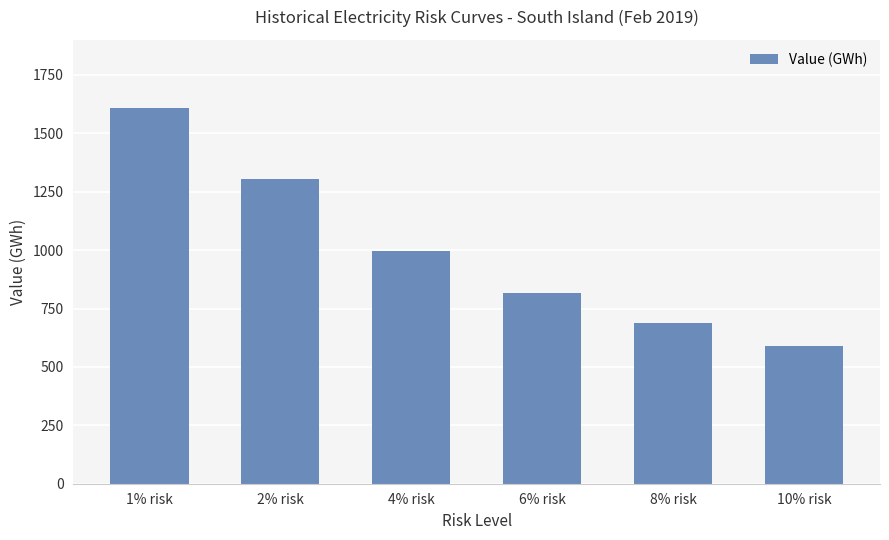

What is the sum of all values?

6008.5